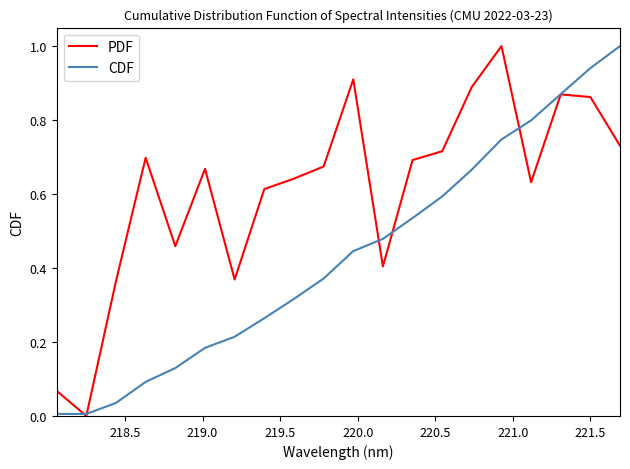

Rank the series by their average value, from highest to lowest.

PDF, CDF